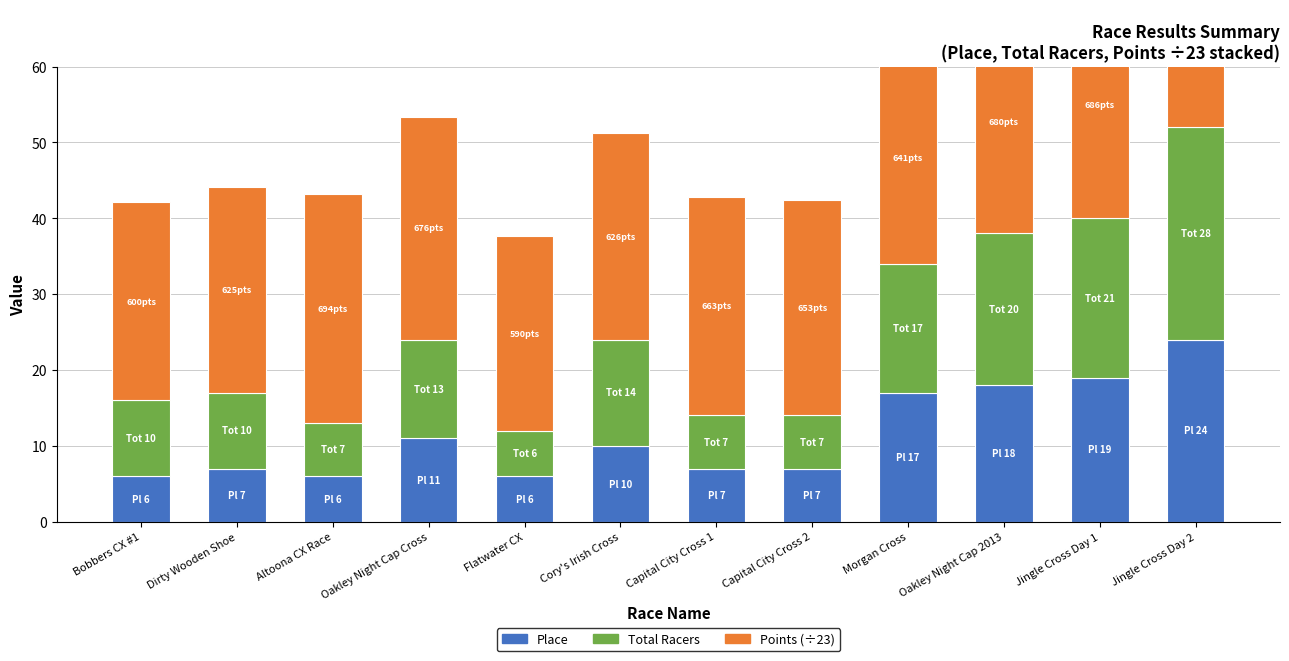

What is the sum of the Place values at Jingle Cross Day 2 and Cory's Irish Cross?

34.0